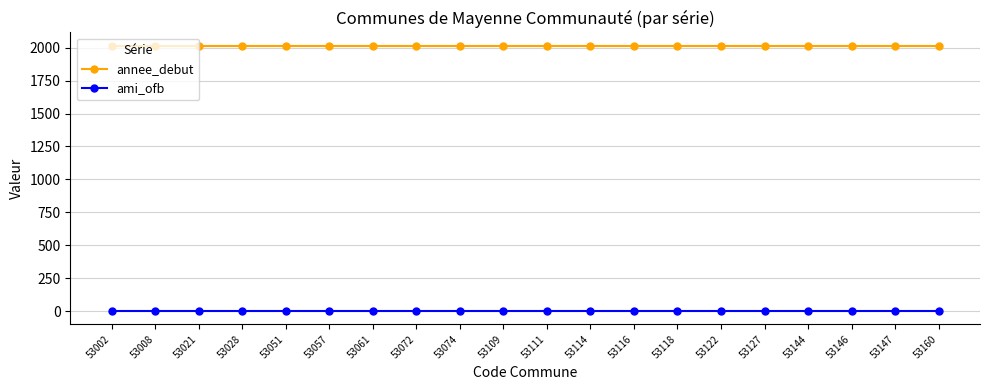

What is the sum of all annee_debut values?

40300